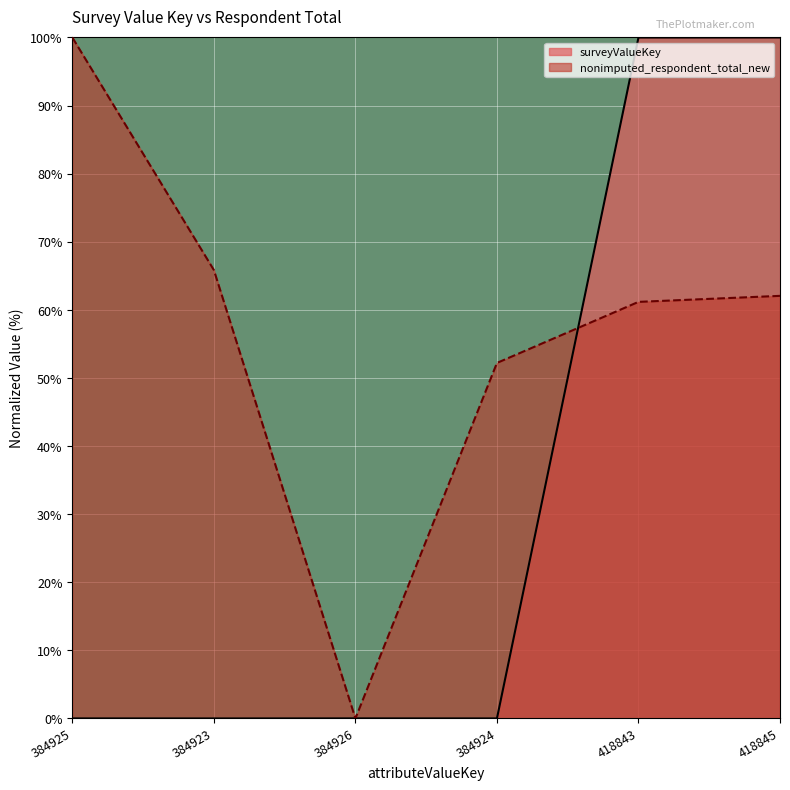

Reading left to right, extract all data points from this chart.

surveyValueKey: 0.0	0.0	0.0	0.0	100.0	100.0
nonimputed_respondent_total_new: 100.0	65.9	0.0	52.2	61.2	62.1